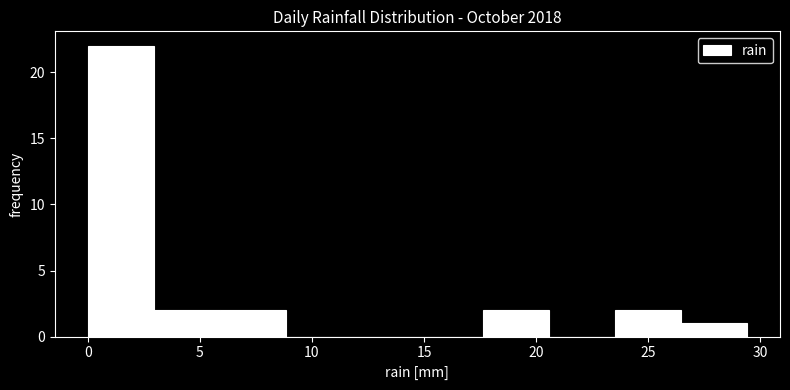

Reading left to right, list every bar in this chart as the range it spans on the x-axis followed by its height. Neither the bar edges nor the heights are printed on the chart, so give them approximately, as read against the axes.

0.0 to 3.0: 22
3.0 to 6.0: 2
6.0 to 9.0: 2
9.0 to 12.0: 0
12.0 to 14.5: 0
14.5 to 17.5: 0
17.5 to 20.5: 2
20.5 to 23.5: 0
23.5 to 26.5: 2
26.5 to 29.5: 1